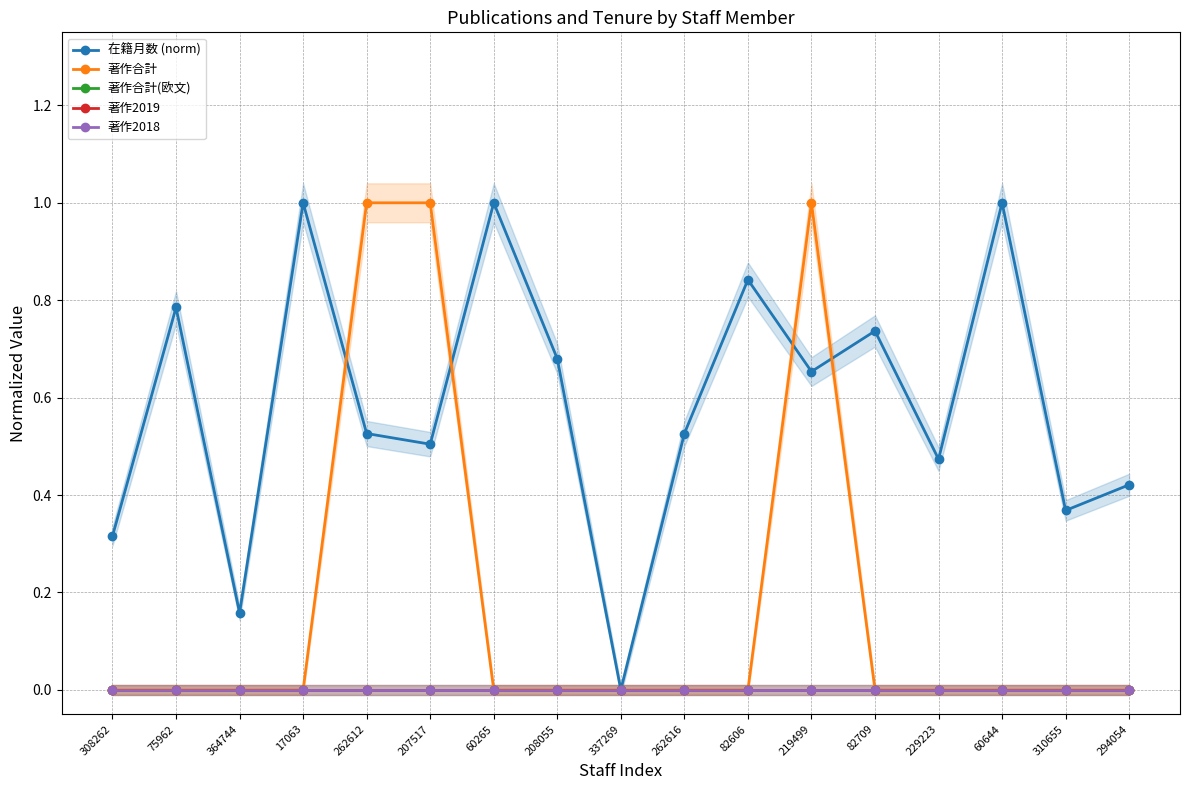

Reading right to left, transcribe all the data shown in this chart.

在籍月数 (norm): 294054=0.4	310655=0.4	60644=1.0	229223=0.5	82709=0.7	219499=0.7	82606=0.8	262616=0.5	337269=0.0	208055=0.7	60265=1.0	207517=0.5	262612=0.5	17063=1.0	364744=0.2	75962=0.8	308262=0.3
著作合計: 294054=0.0	310655=0.0	60644=0.0	229223=0.0	82709=0.0	219499=1.0	82606=0.0	262616=0.0	337269=0.0	208055=0.0	60265=0.0	207517=1.0	262612=1.0	17063=0.0	364744=0.0	75962=0.0	308262=0.0
著作合計(欧文): 294054=0.0	310655=0.0	60644=0.0	229223=0.0	82709=0.0	219499=0.0	82606=0.0	262616=0.0	337269=0.0	208055=0.0	60265=0.0	207517=0.0	262612=0.0	17063=0.0	364744=0.0	75962=0.0	308262=0.0
著作2019: 294054=0.0	310655=0.0	60644=0.0	229223=0.0	82709=0.0	219499=0.0	82606=0.0	262616=0.0	337269=0.0	208055=0.0	60265=0.0	207517=0.0	262612=0.0	17063=0.0	364744=0.0	75962=0.0	308262=0.0
著作2018: 294054=0.0	310655=0.0	60644=0.0	229223=0.0	82709=0.0	219499=0.0	82606=0.0	262616=0.0	337269=0.0	208055=0.0	60265=0.0	207517=0.0	262612=0.0	17063=0.0	364744=0.0	75962=0.0	308262=0.0